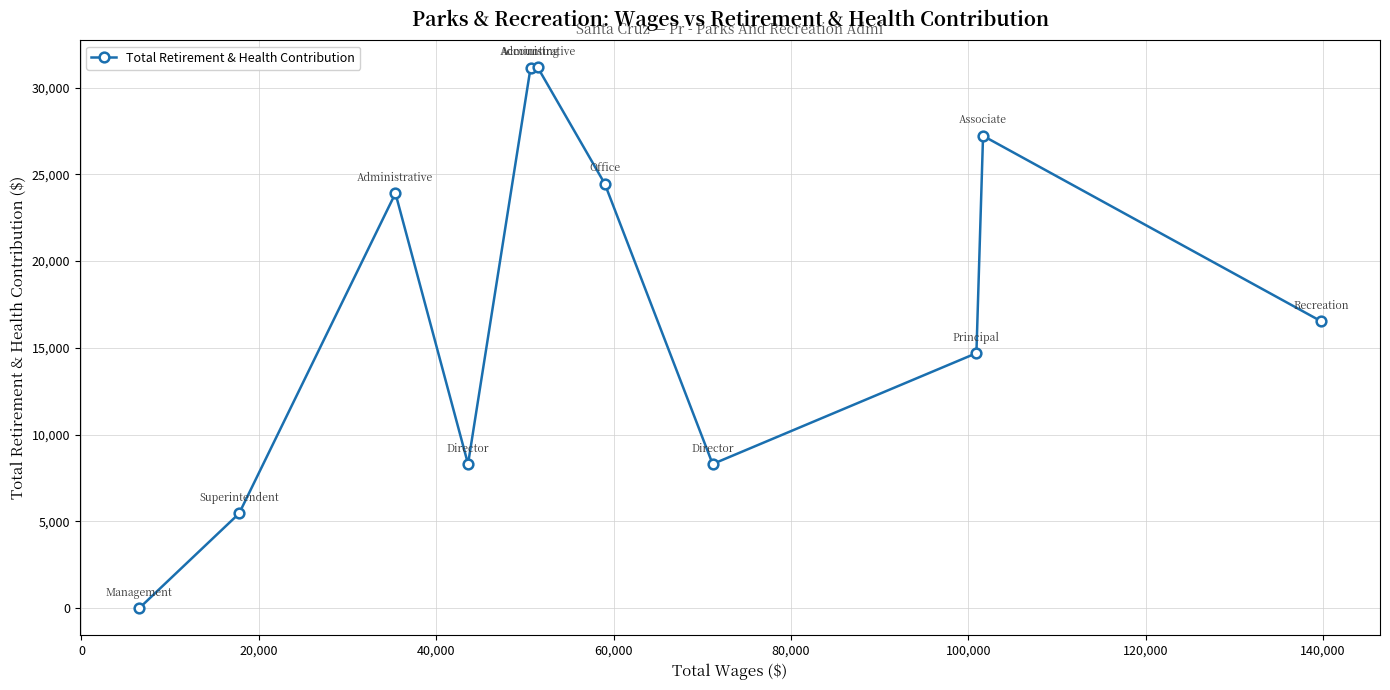

True or false: the data has more than 0 interior local peaks.

True